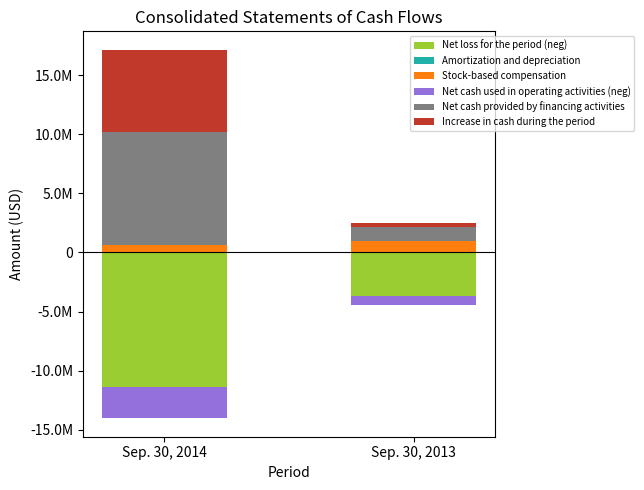

How many bars are there in total?

12